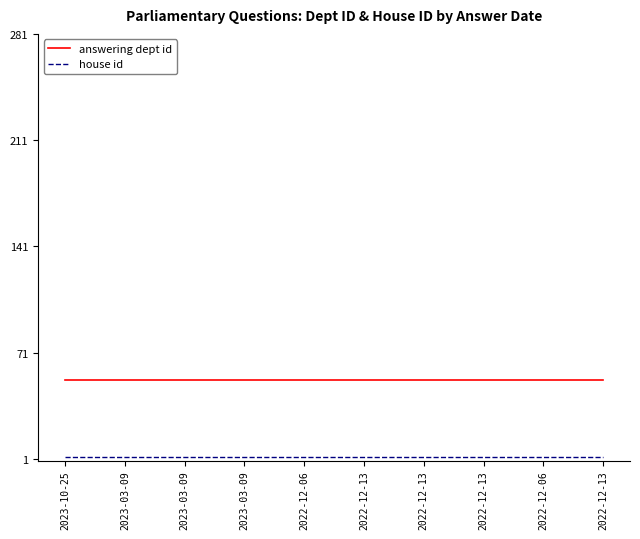

How many lines are shown in the chart?

2